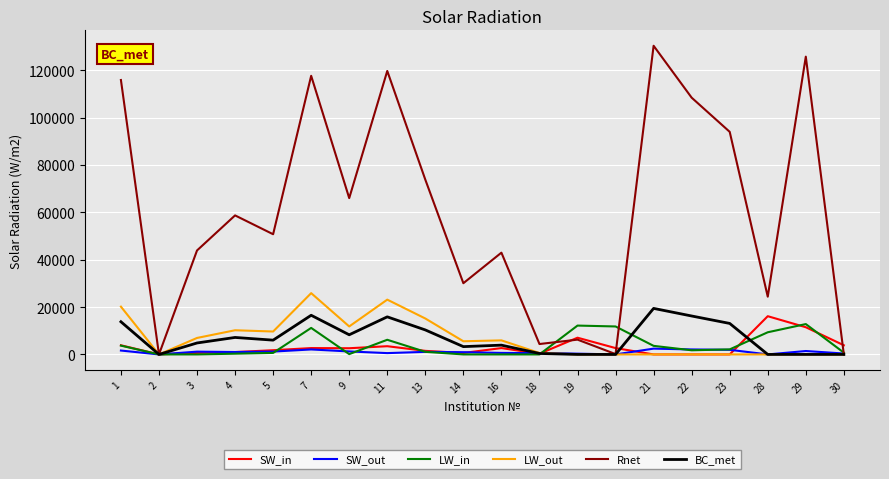

Which series has the widest spread of values?

Rnet